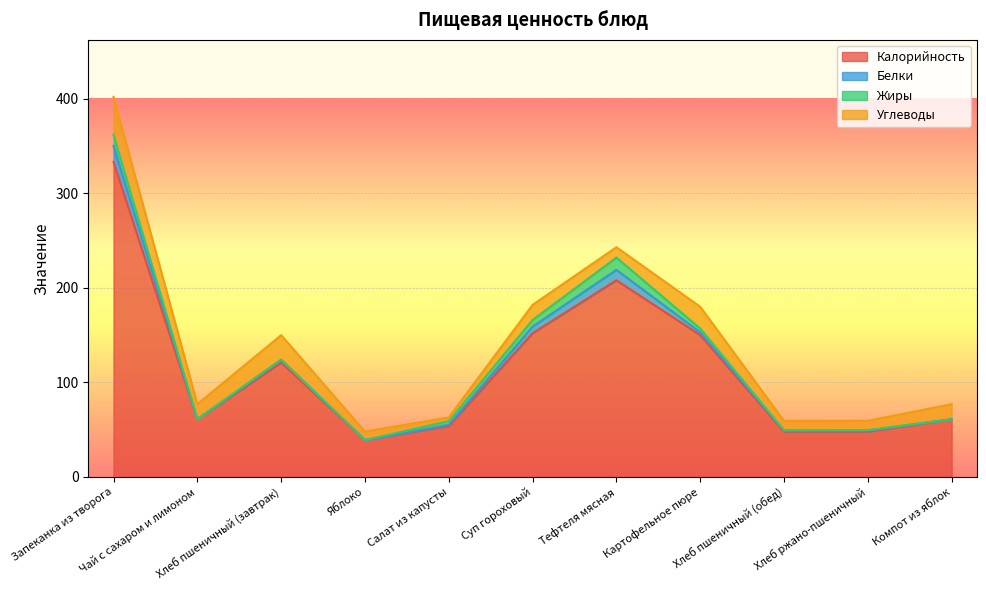

True or false: Жиры and Калорийность intersect in this chart.

False